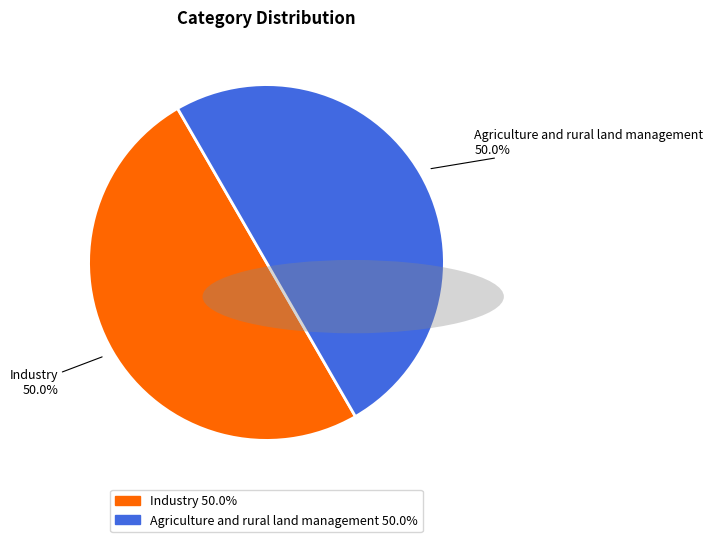

Approximately how many times larger is the value at Agriculture and rural land management compared to Industry?

1.0